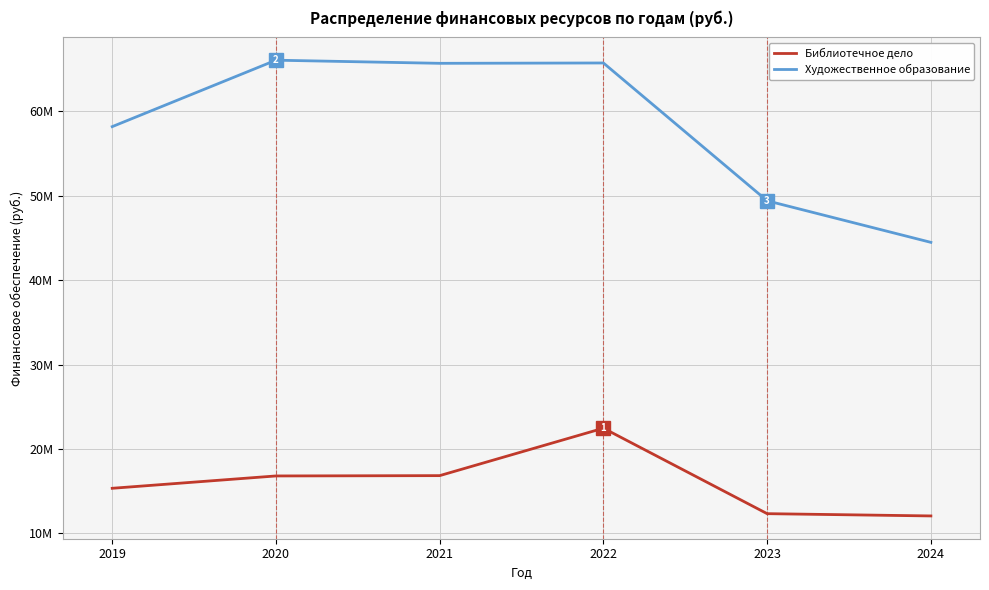

What is the total value across all series at 2021?

82515558.4